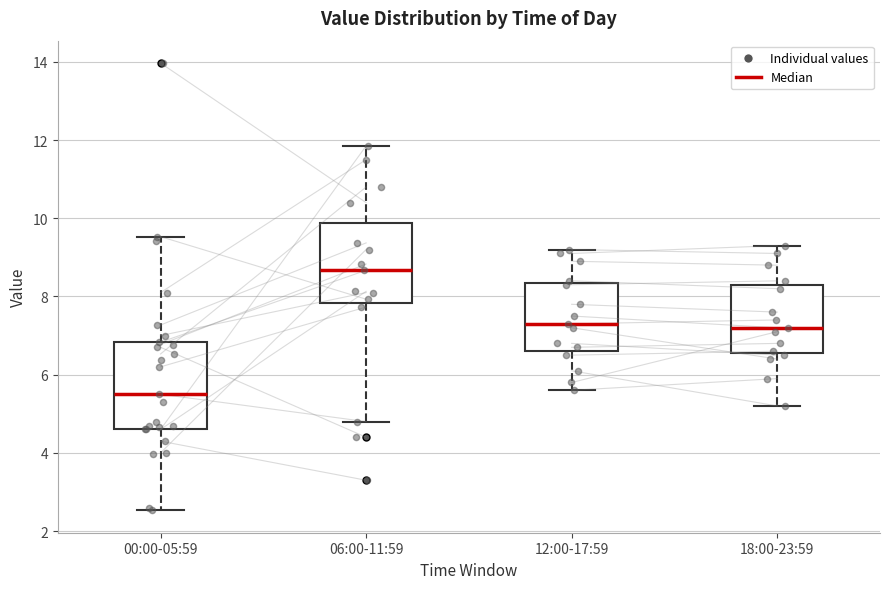

Where is the lower edge of the box for 12:00-17:59 on the y-axis? The values are not printed on the chart, so give them approximately, as read against the axis.

6.6